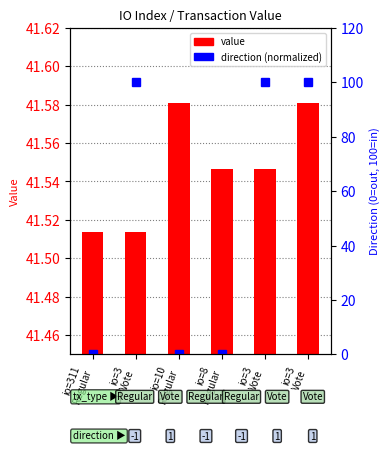

At which label is direction (normalized) closest to 50?

io=311
Regular